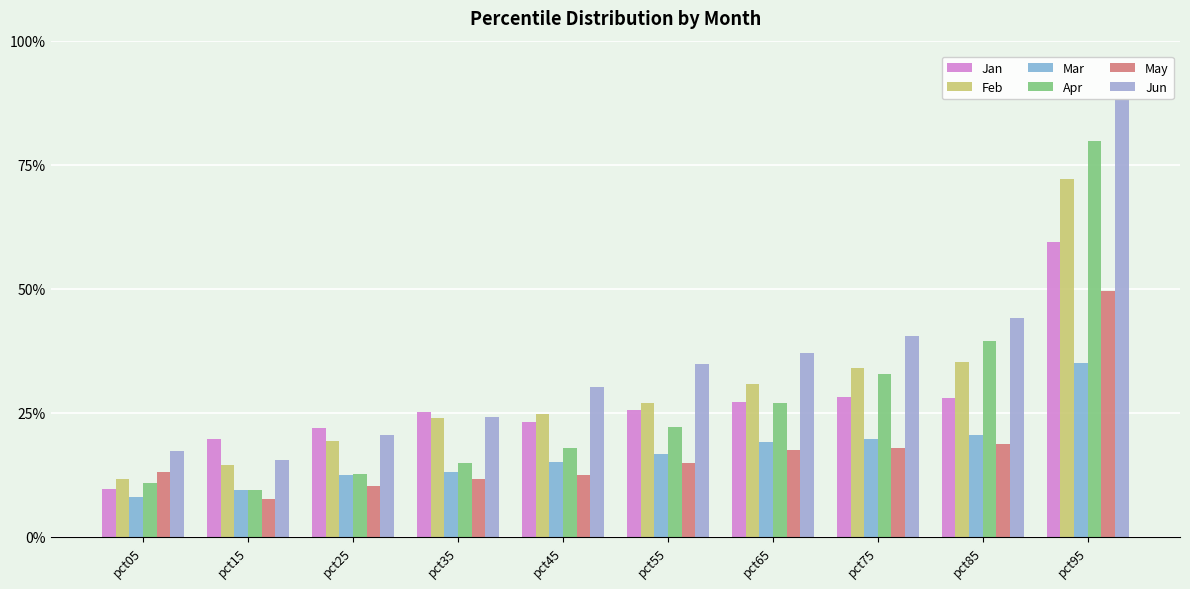

What is the value of the Apr bar at the 2nd from the left?

0.1